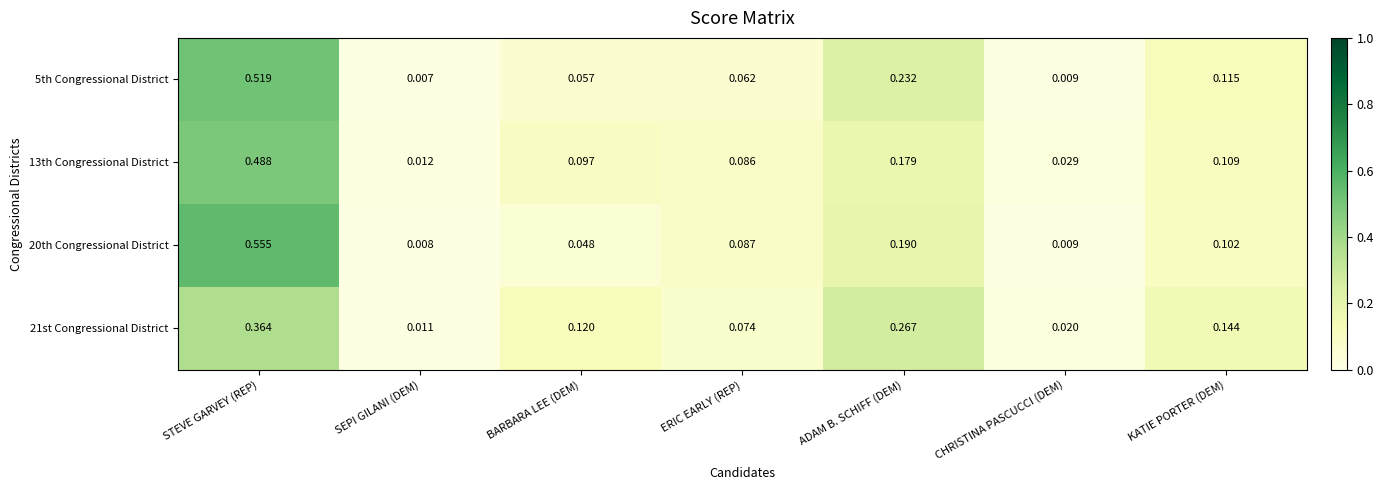

Which series has the widest spread of values?

20th Congressional District